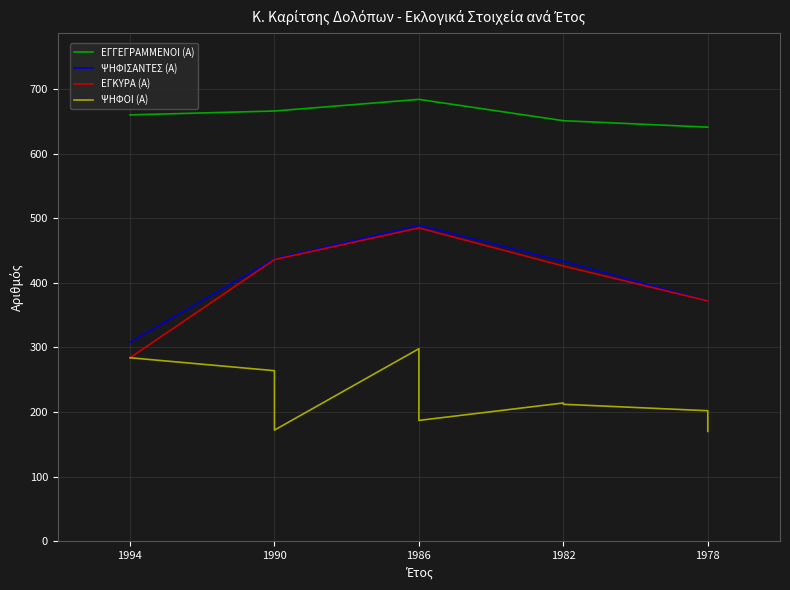

Where does the ΕΓΚΥΡΑ (Α) series first go above 426?

1990